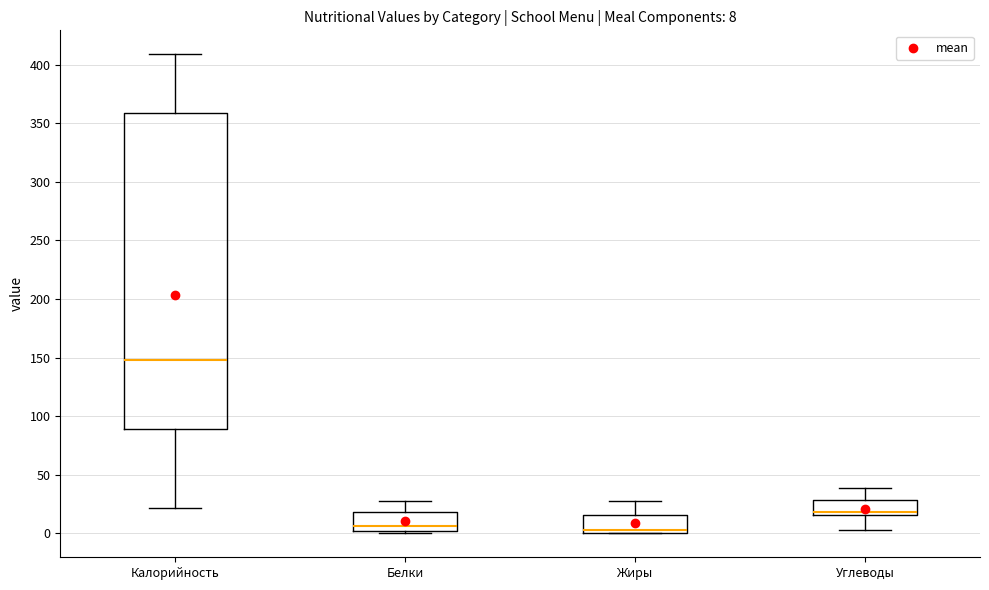

Comparing the boxes themselves (not the whiskers), which one is the tallest?

Калорийность